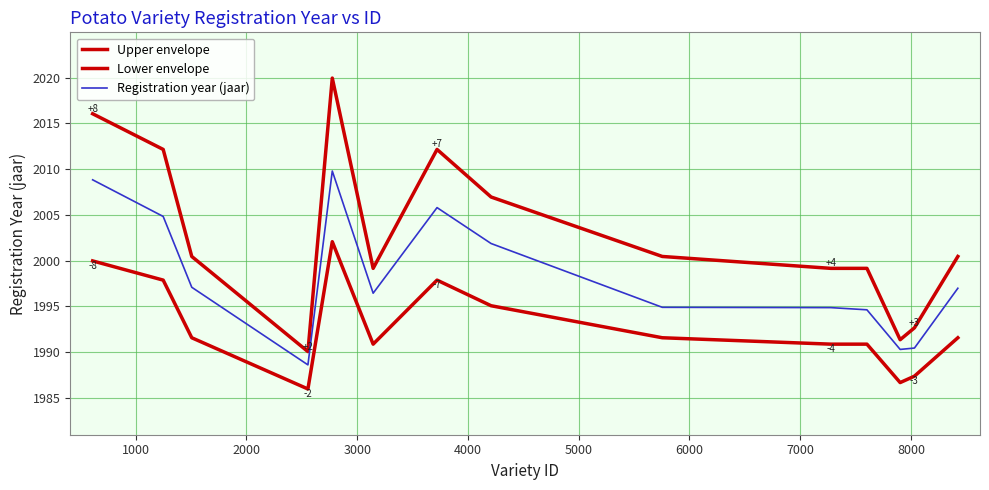

How many lines are shown in the chart?

3